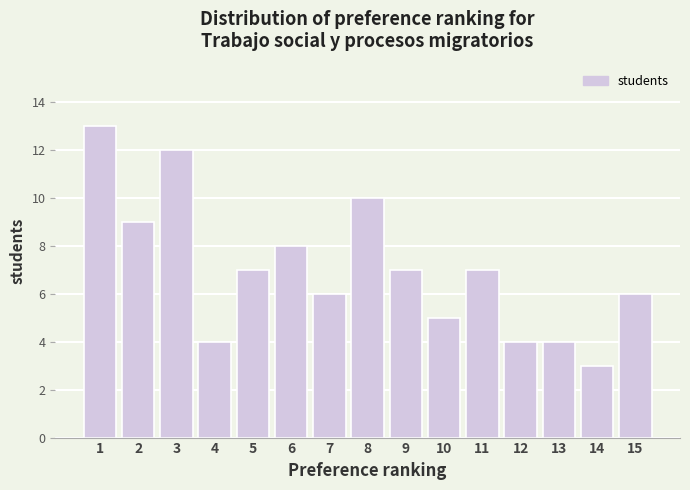

Reading left to right, transcribe all the data shown in this chart.

13	9	12	4	7	8	6	10	7	5	7	4	4	3	6